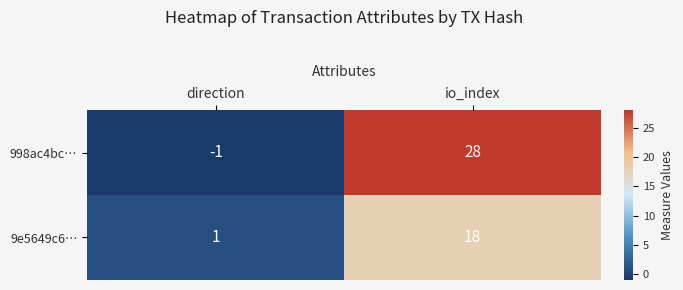

Reading left to right, transcribe all the data shown in this chart.

998ac4bc…: -1	28
9e5649c6…: 1	18